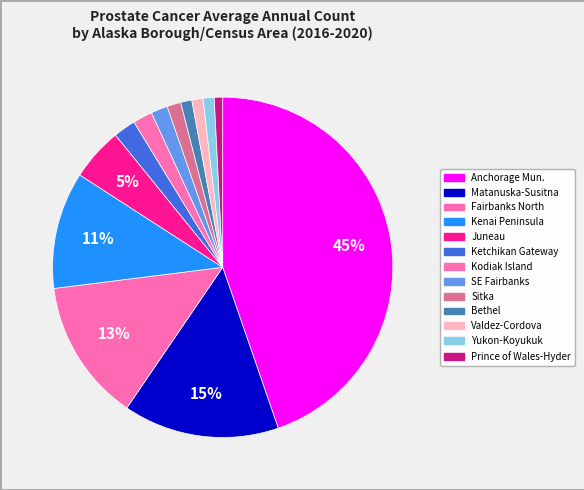

How many slices are in this pie chart?

13